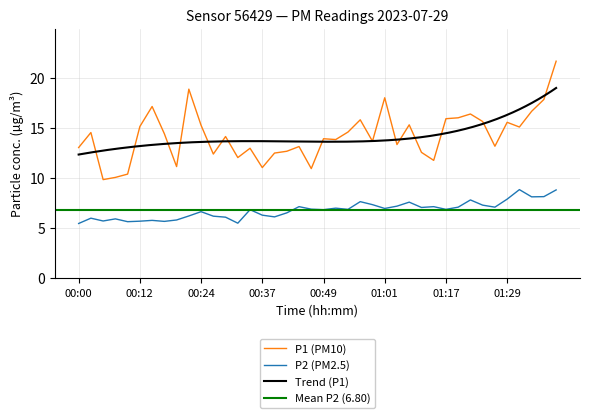

Reading left to right, list all the values displayed in this chart.

P1: 00:00=13.1	00:03=14.6	00:05=9.8	00:07=10.1	00:10=10.4	00:12=15.2	00:15=17.1	00:17=14.4	00:20=11.2	00:22=18.9	00:24=15.3	00:27=12.4	00:29=14.2	00:32=12.1	00:34=13.0	00:37=11.1	00:39=12.5	00:41=12.7	00:44=13.2	00:46=10.9	00:49=13.9	00:51=13.8	00:54=14.6	00:56=15.8	00:58=13.7	01:01=18.0	01:03=13.3	01:06=15.3	01:08=12.6	01:14=11.8	01:17=15.9	01:19=16.0	01:22=16.4	01:24=15.7	01:27=13.2	01:29=15.6	01:33=15.1	01:38=16.7	01:40=17.9	01:42=21.7
P2: 00:00=5.5	00:03=6.0	00:05=5.7	00:07=5.9	00:10=5.7	00:12=5.7	00:15=5.8	00:17=5.7	00:20=5.8	00:22=6.2	00:24=6.7	00:27=6.2	00:29=6.1	00:32=5.5	00:34=6.8	00:37=6.3	00:39=6.1	00:41=6.5	00:44=7.2	00:46=6.9	00:49=6.8	00:51=7.0	00:54=6.9	00:56=7.7	00:58=7.3	01:01=7.0	01:03=7.2	01:06=7.6	01:08=7.1	01:14=7.2	01:17=6.9	01:19=7.1	01:22=7.8	01:24=7.3	01:27=7.1	01:29=7.9	01:33=8.8	01:38=8.1	01:40=8.2	01:42=8.8